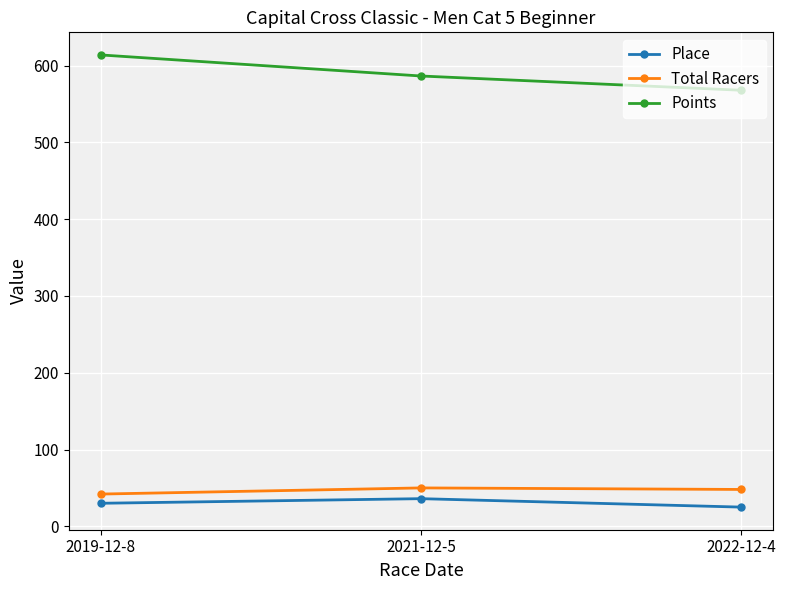

What is the difference between the maximum and minimum values in the Points series?

46.0